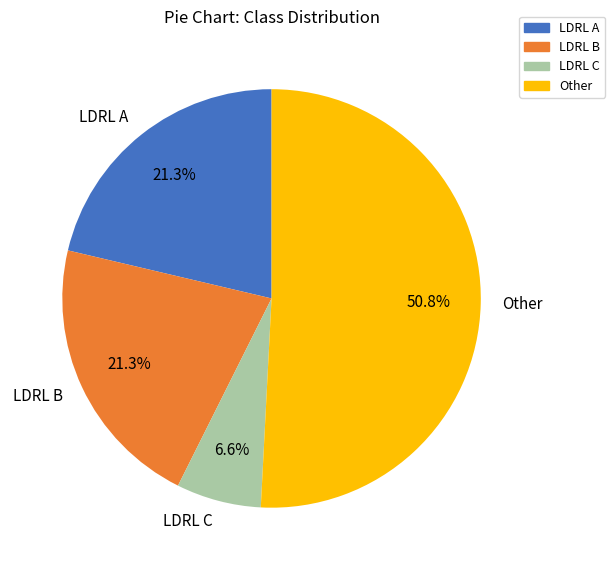

How many slices are in this pie chart?

4